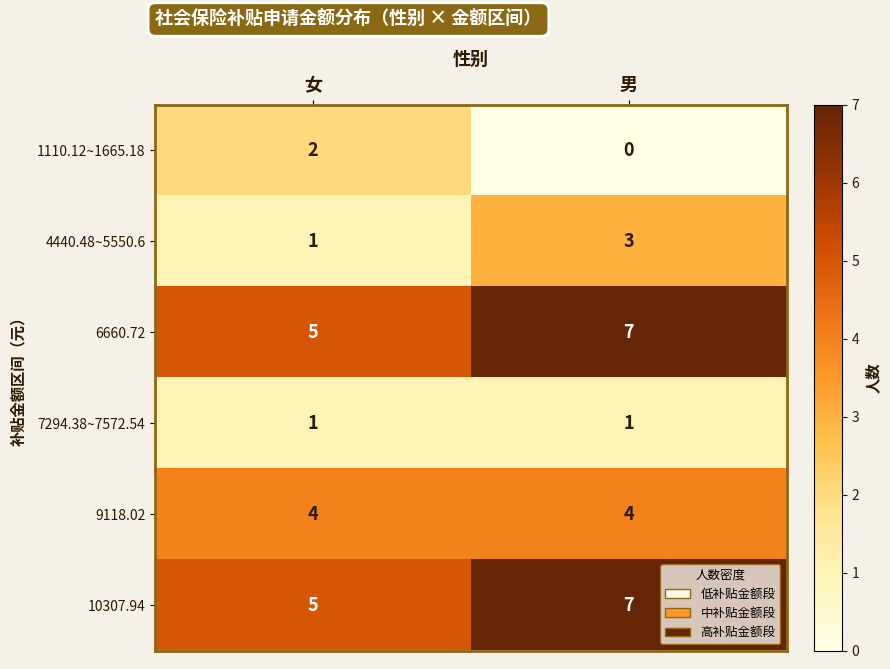

The 9118.02 series shows 4 at 女. True or false?

True